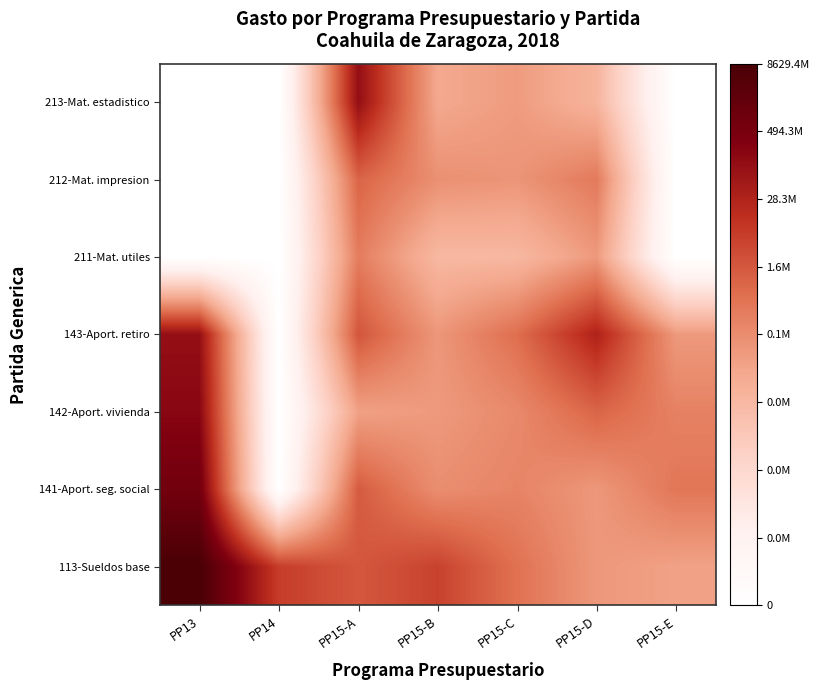

Between PP15-A and PP15-B, which is larger?

PP15-B